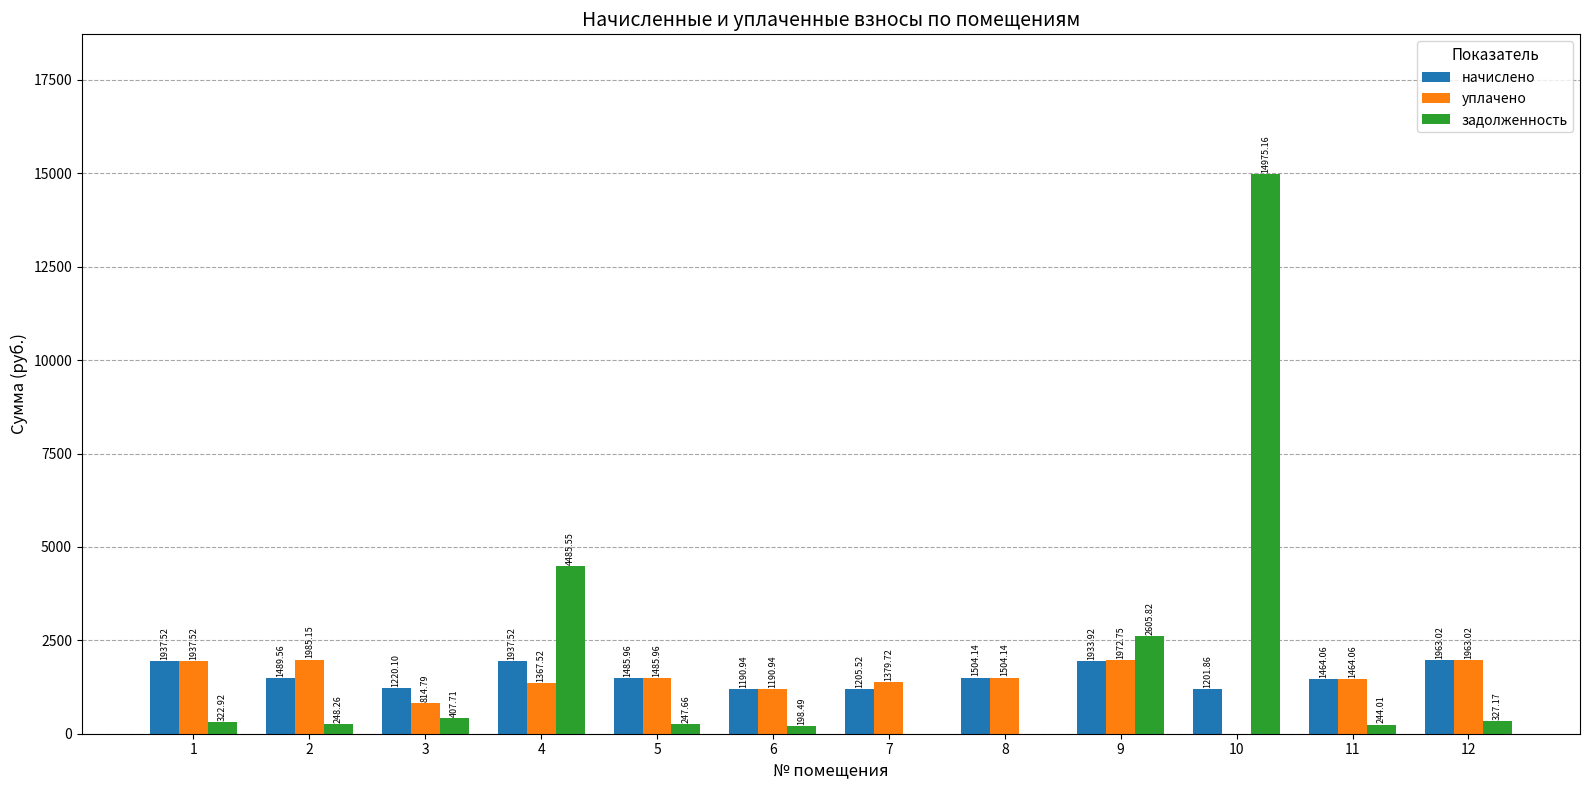

Is the value of уплачено at 2 greater than the value of начислено at 1?

Yes